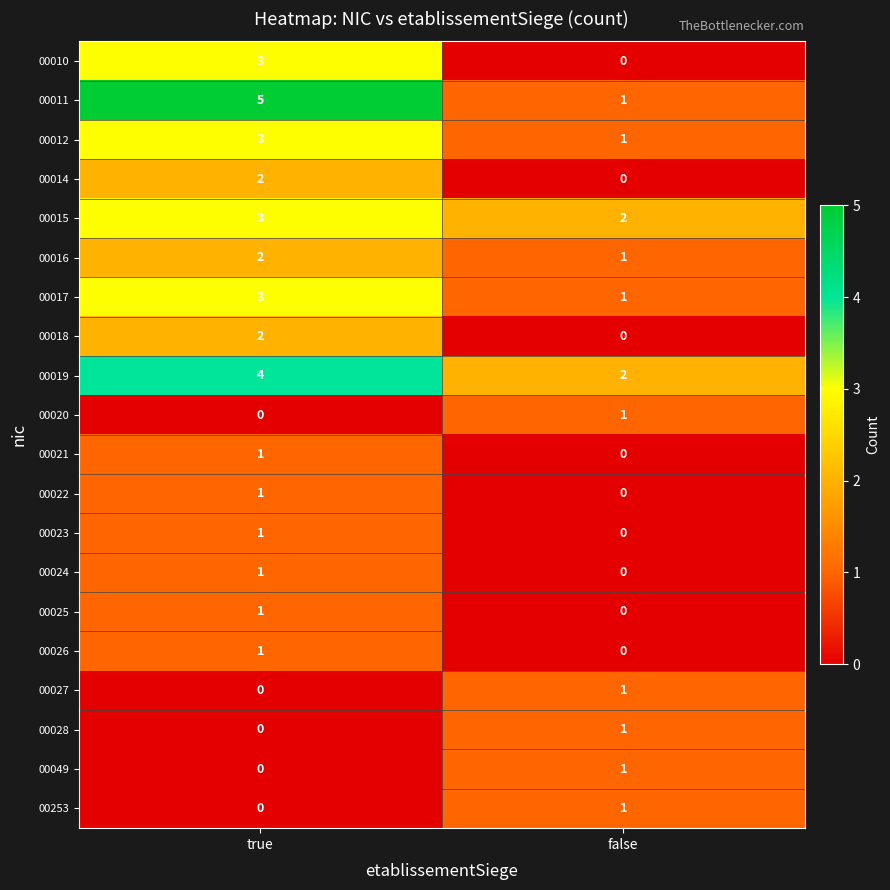

Rank the categories by 00014 value from highest to lowest.

true, false